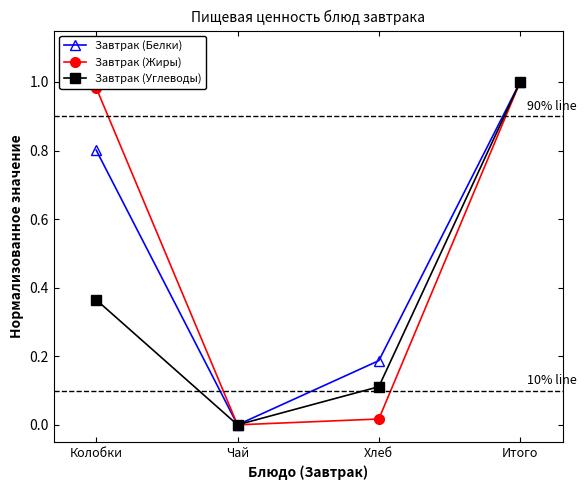

Is it true that Завтрак (Белки) equals 0.3 at Хлеб?

False